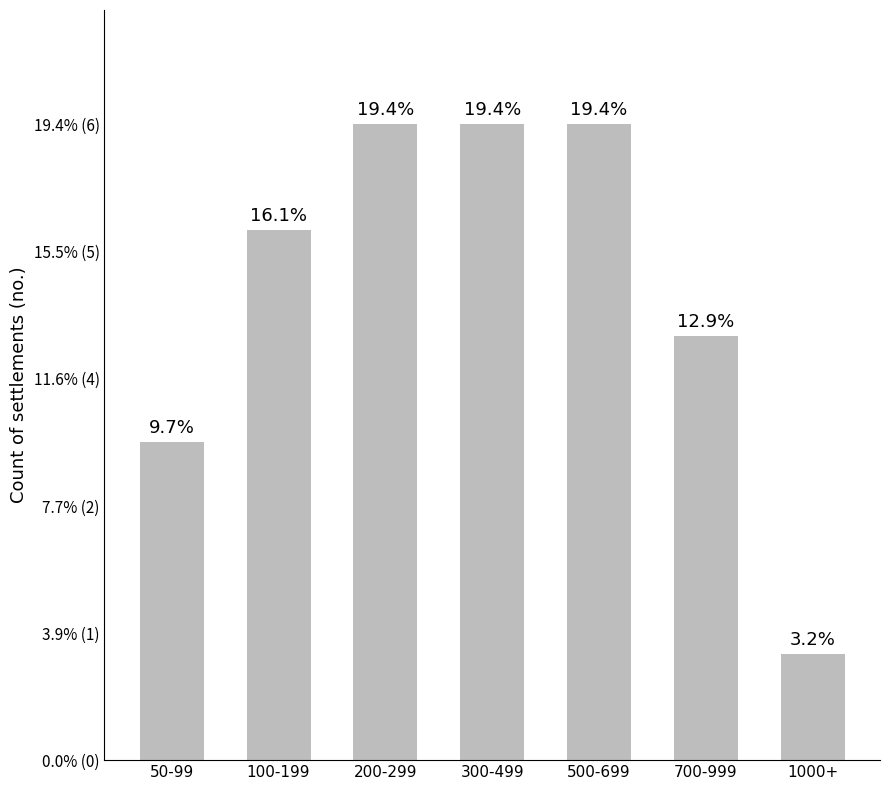

Are the bars horizontal?

No